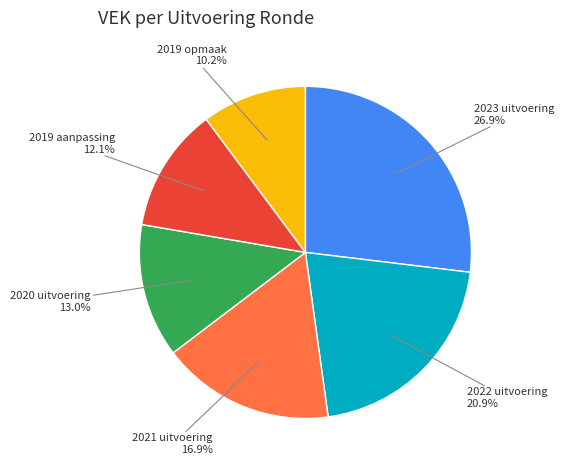

What is the total percentage of 2020 uitvoering and 2021 uitvoering?

29.9%